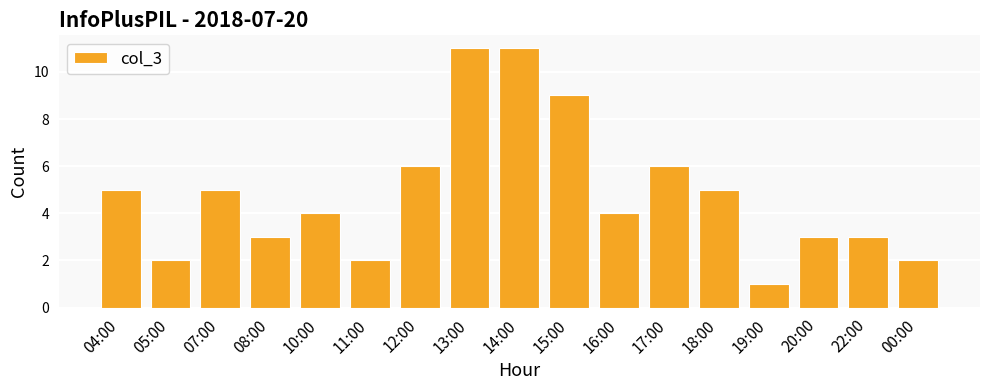

The chart shows a value of 15 at 15:00. True or false?

False